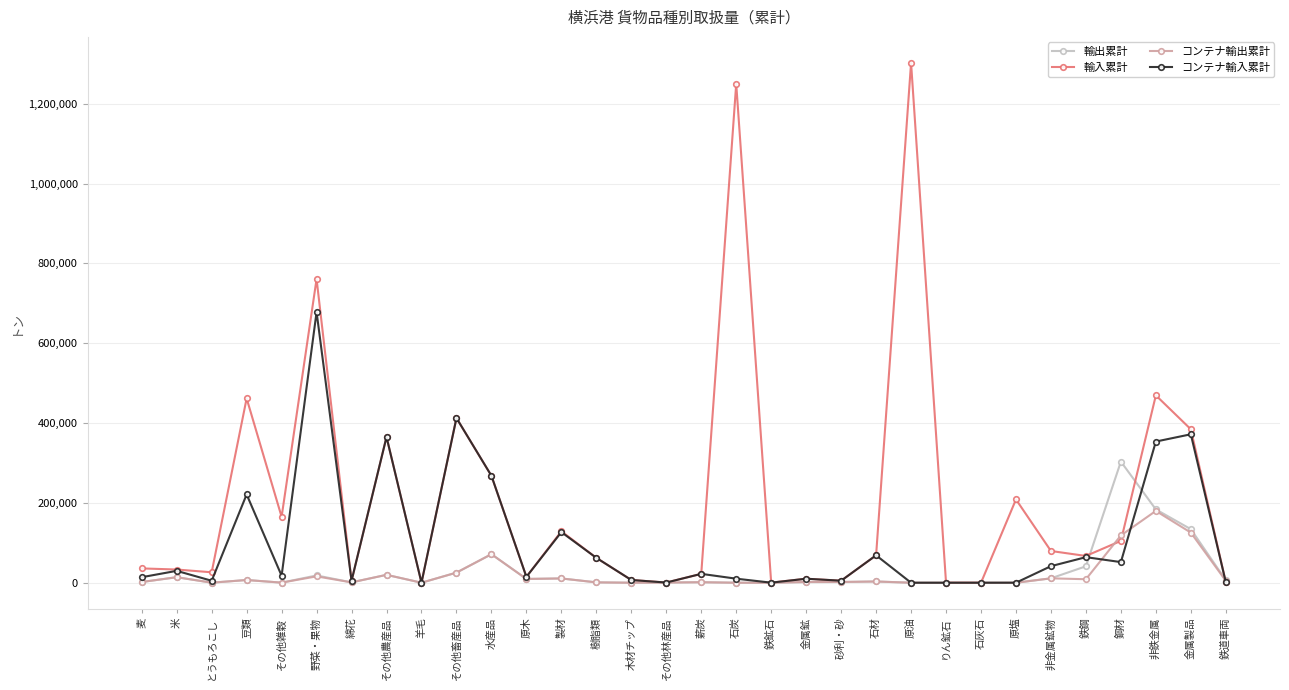

Between 石炭 and 原塩, which series saw the biggest shift?

輸入累計